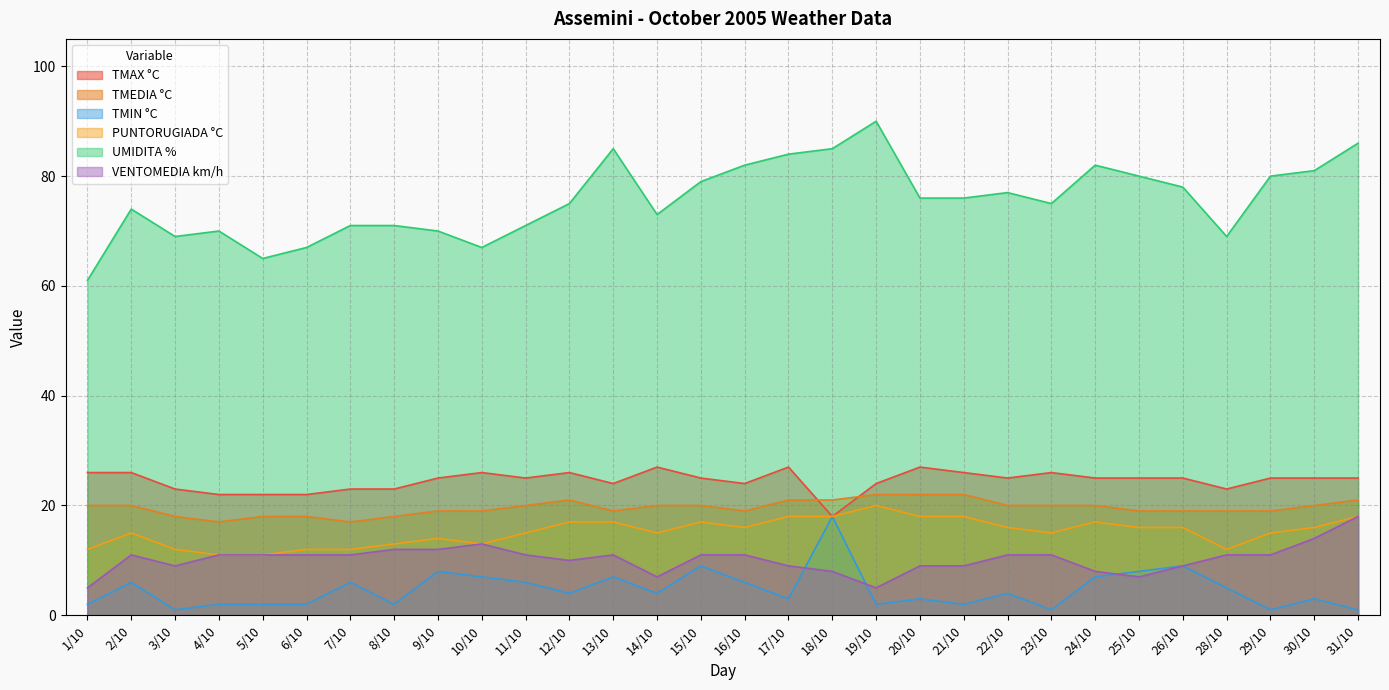

Rank the series by their maximum value, from highest to lowest.

UMIDITA %, TMAX °C, TMEDIA °C, PUNTORUGIADA °C, TMIN °C, VENTOMEDIA km/h